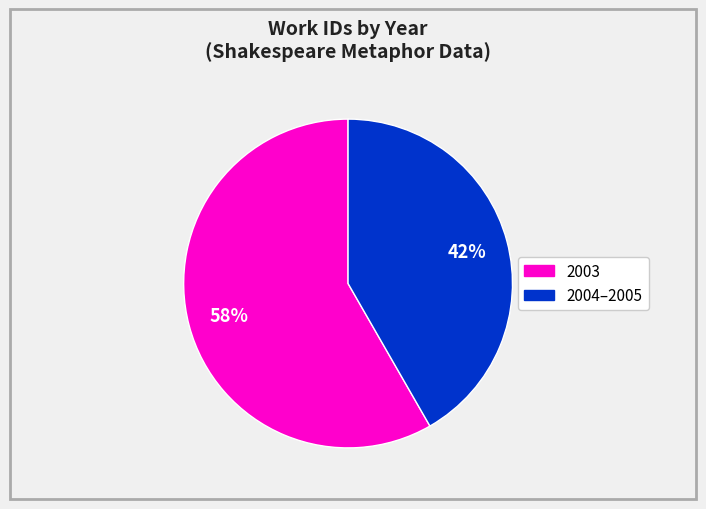

To the nearest percent, what is the average slice percentage?

50%